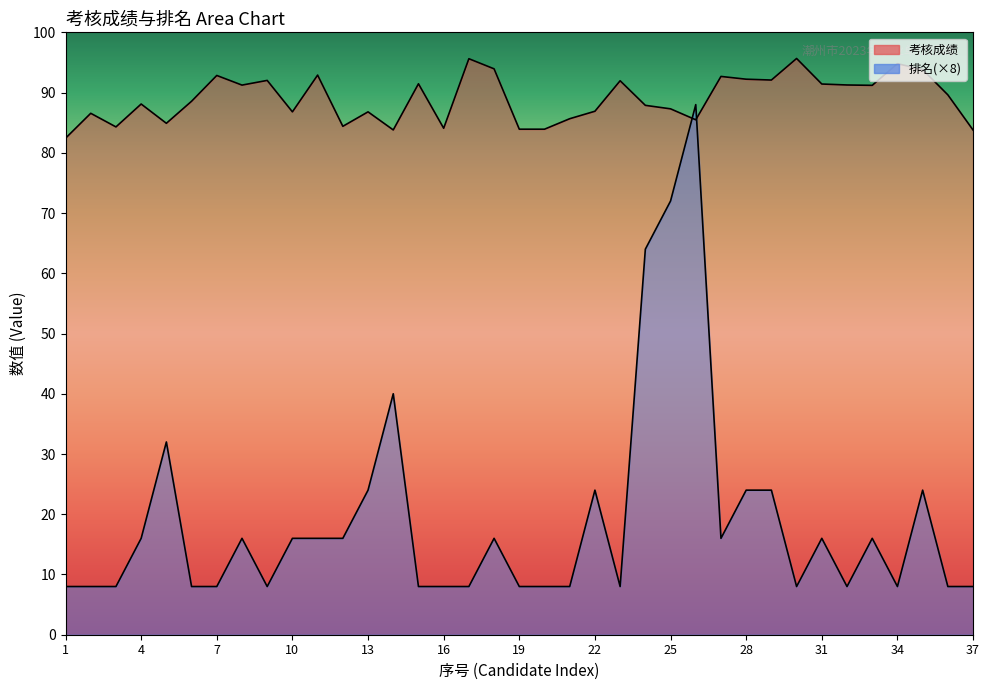

Rank the series by their maximum value, from lowest to highest.

排名, 考核成绩